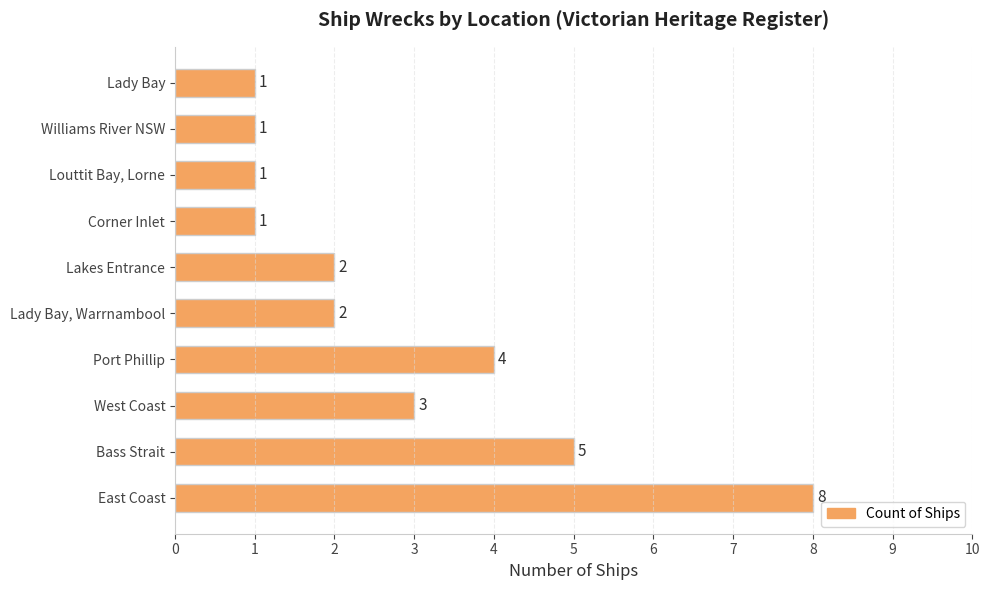

True or false: the data shows 3 at Lakes Entrance.

False